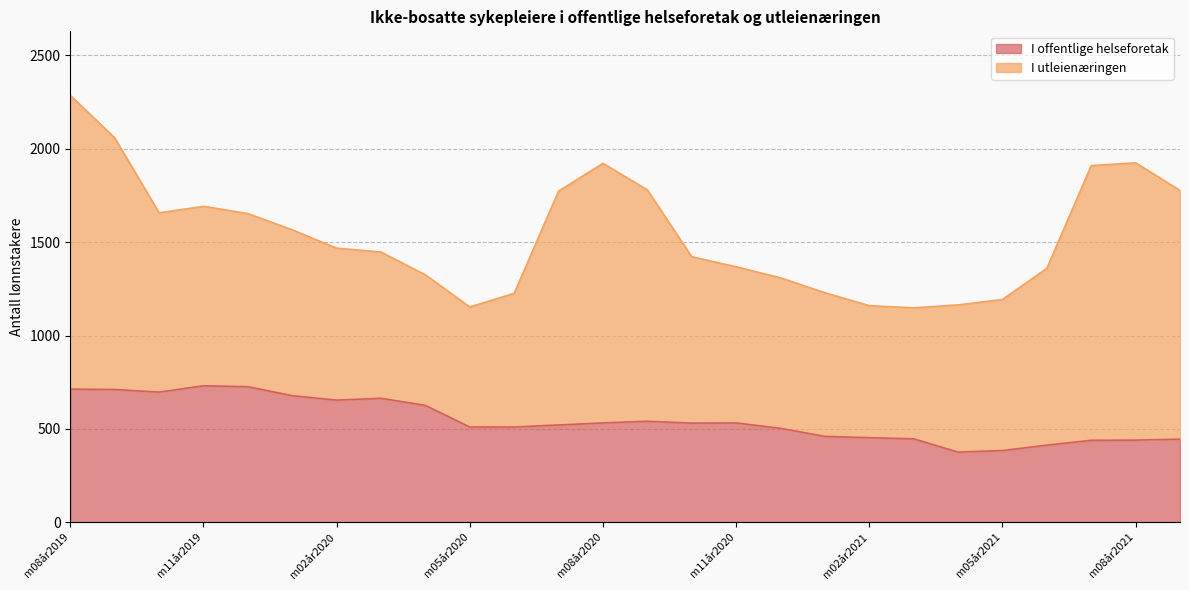

What is the ratio of the value at m07år2020 to the value at m01år2021?

1.1